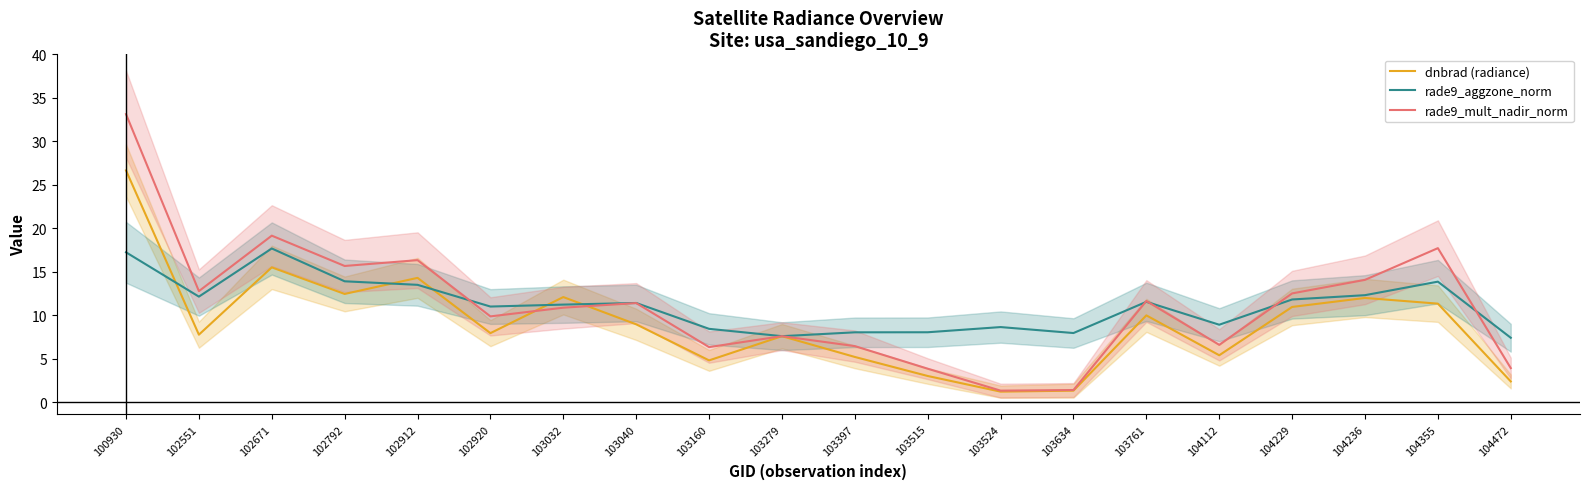

The value of rade9_aggzone_norm at 103524 is 14.7. True or false?

False